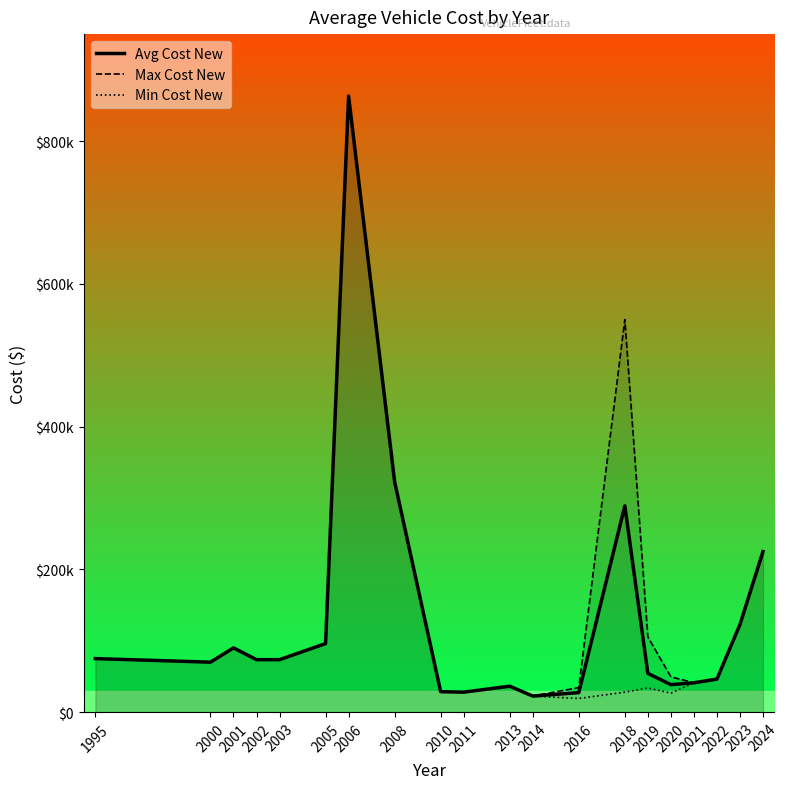

Is it true that Min Cost New equals 40621 at 2005?

False